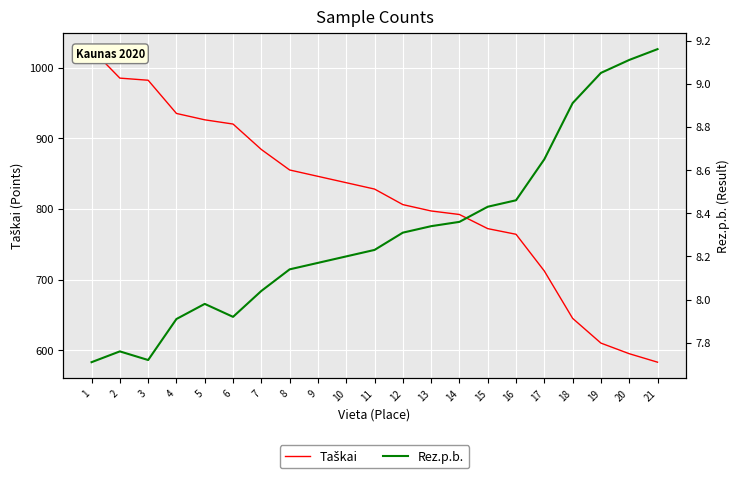

In Rez.p.b., how many points are lower than both neighbors (excluding endpoints)?

2